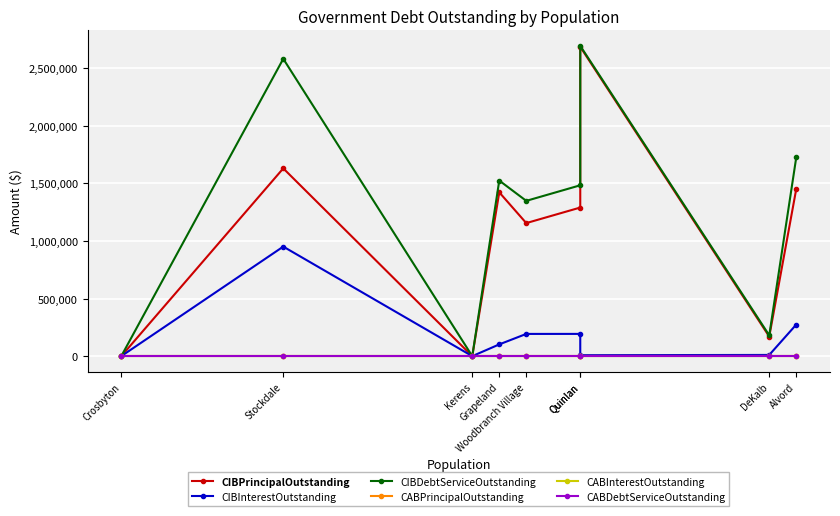

True or false: CABDebtServiceOutstanding and CABPrincipalOutstanding cross at least once.

False